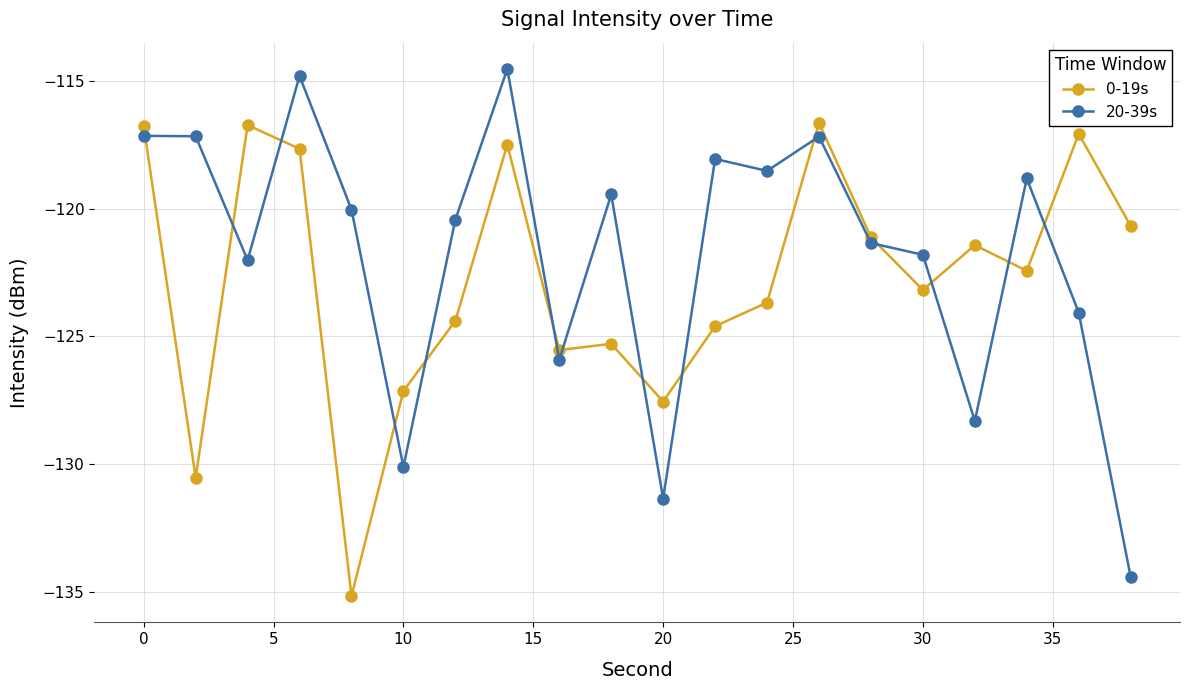

What is the maximum value shown in the chart?

-114.5